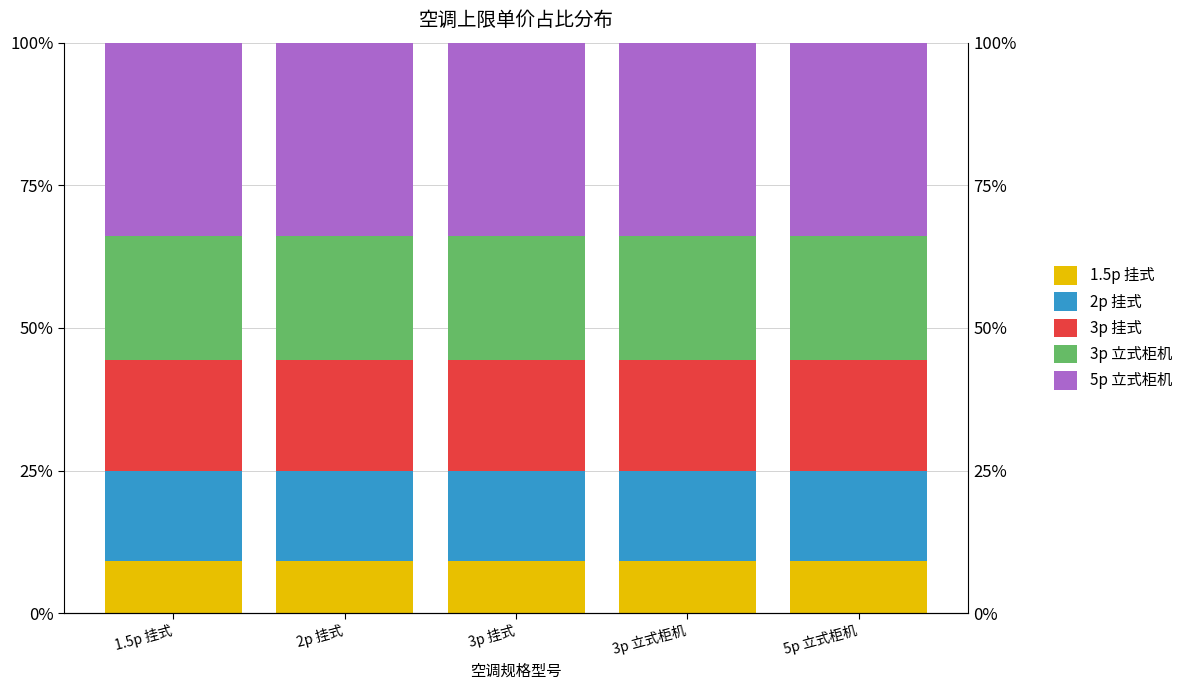

Which category has the highest value in the 3p 挂式 series?

1.5p 挂式